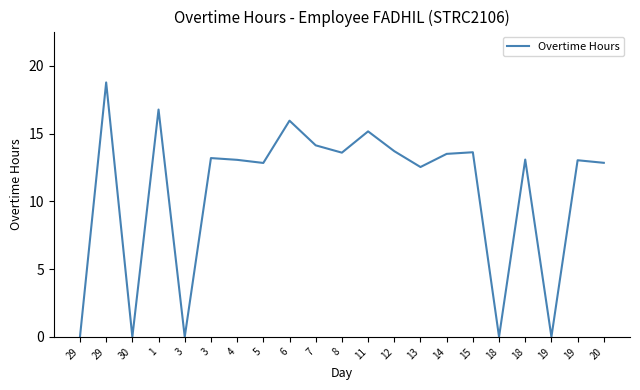

Reading right to left, list all the values displayed in this chart.

20=12.8	19=13.0	19=0.0	18=13.1	18=0.0	15=13.6	14=13.5	13=12.5	12=13.7	11=15.2	8=13.6	7=14.1	6=15.9	5=12.8	4=13.1	3=13.2	3=0.0	1=16.8	30=0.0	29=18.8	29=0.0